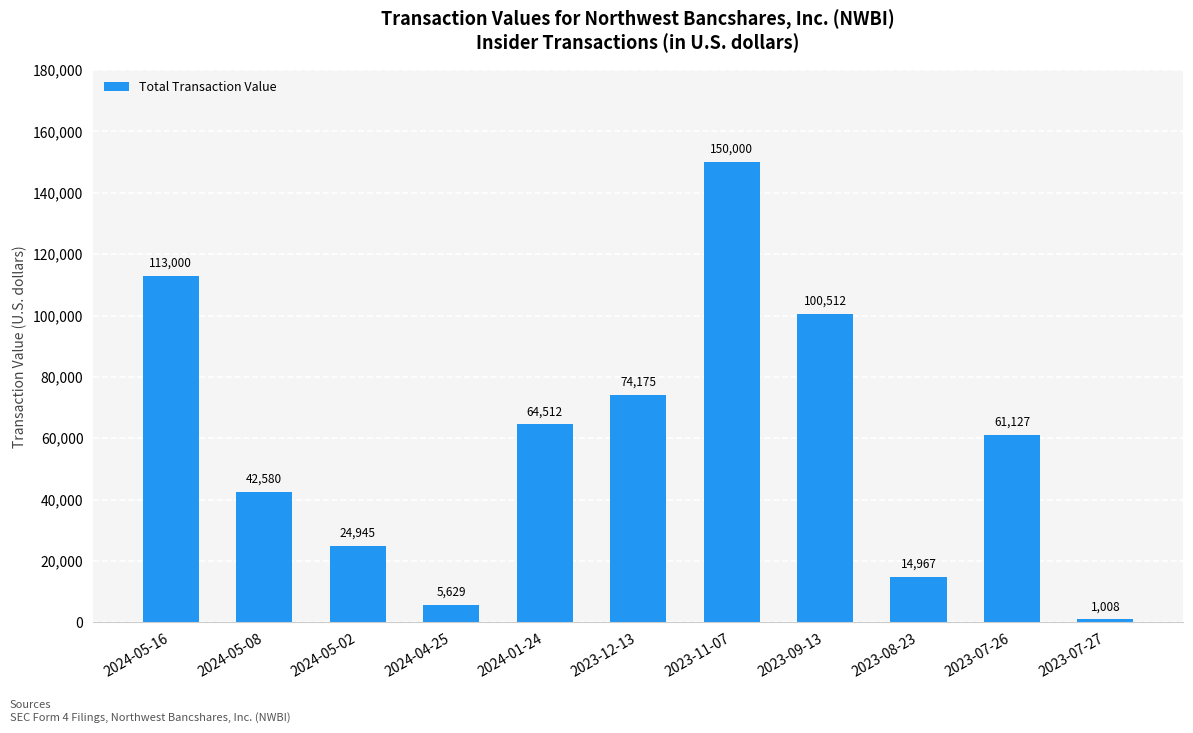

The chart shows a value of 108431 at 2024-01-24. True or false?

False